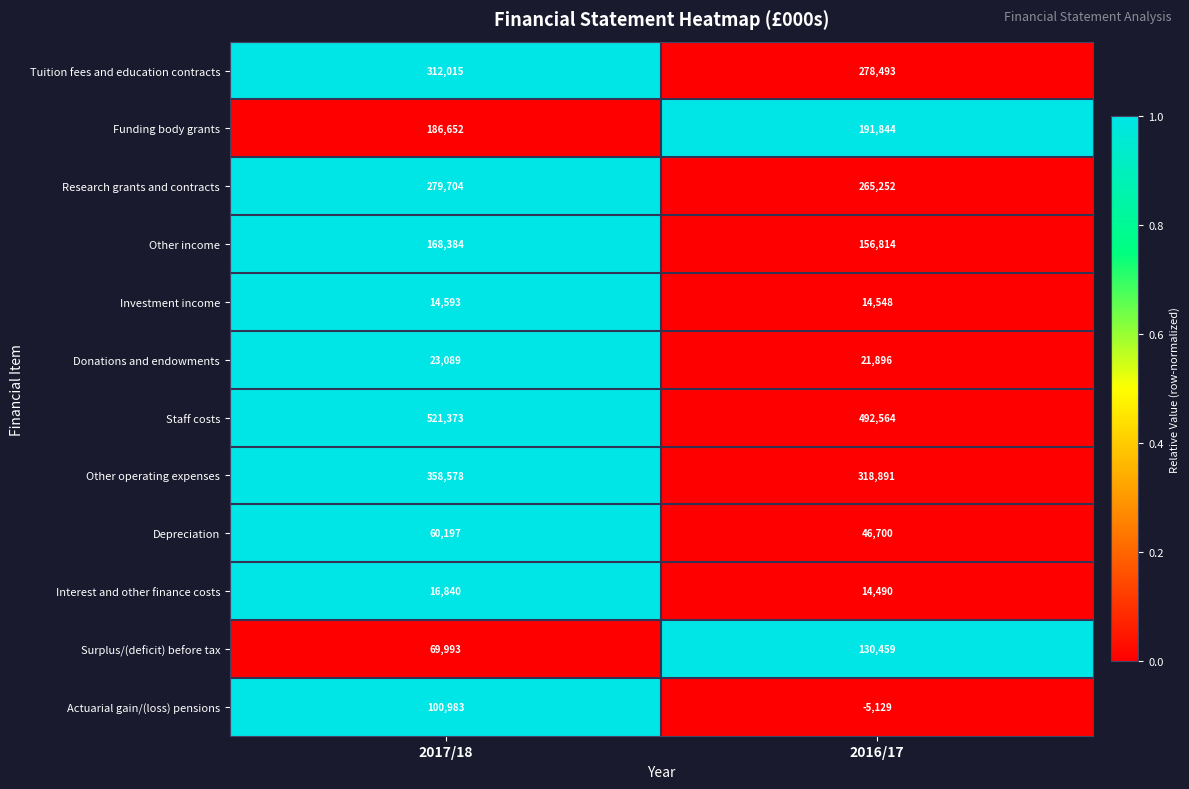

What is the approximate value of Research grants and contracts at 2016/17?

265252